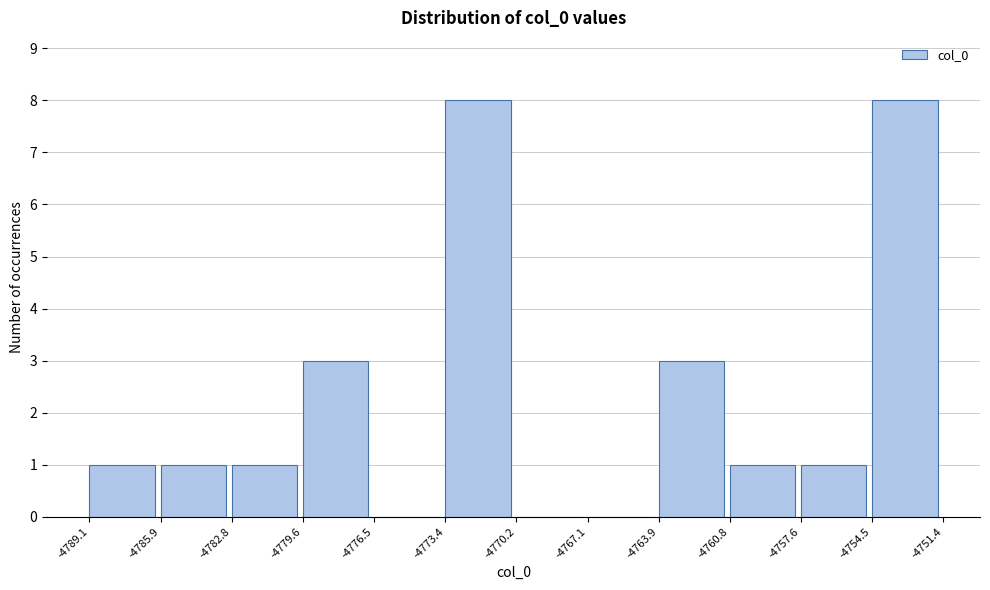

Reading left to right, transcribe this chart: for each bar, give the range it covers on the x-axis and its height. The values are not printed on the chart, so give them approximately, as read against the axis.

-4789.1 to -4785.9: 1
-4785.9 to -4782.8: 1
-4782.8 to -4779.6: 1
-4779.6 to -4776.5: 3
-4776.5 to -4773.4: 0
-4773.4 to -4770.2: 8
-4770.2 to -4767.1: 0
-4767.1 to -4763.9: 0
-4763.9 to -4760.8: 3
-4760.8 to -4757.6: 1
-4757.6 to -4754.5: 1
-4754.5 to -4751.4: 8